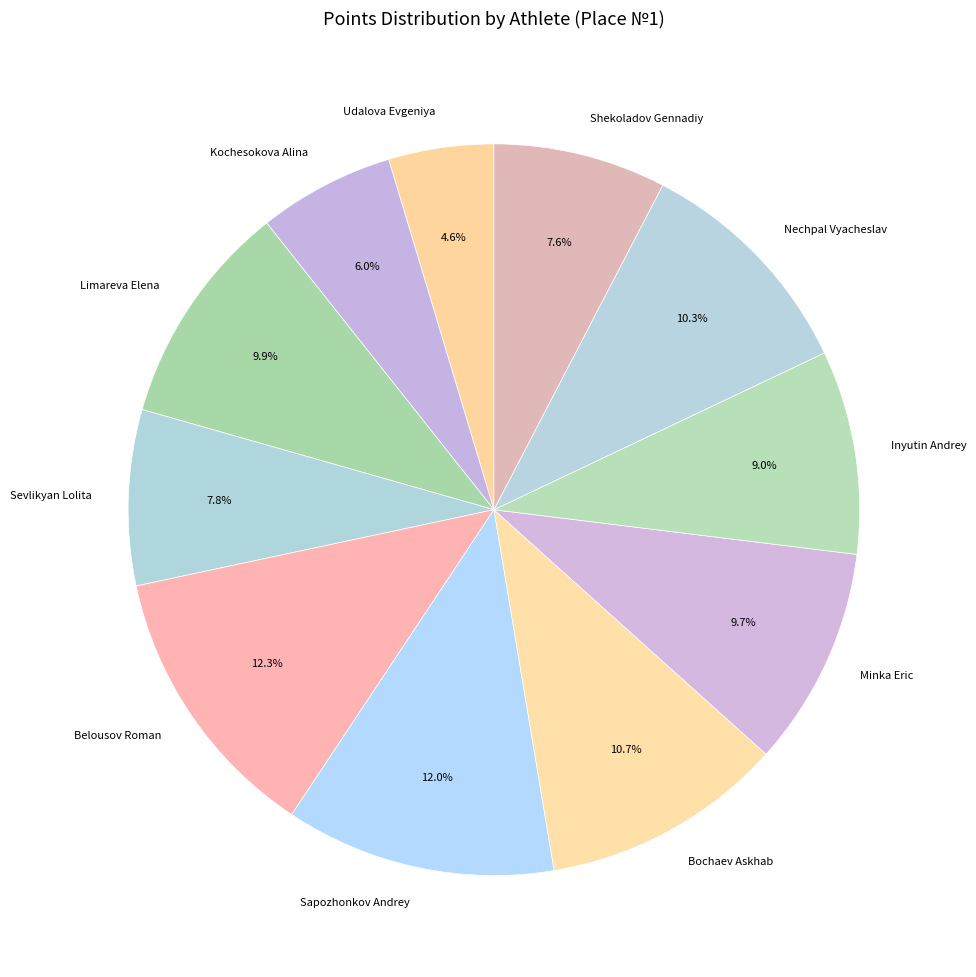

How many slices are in this pie chart?

11